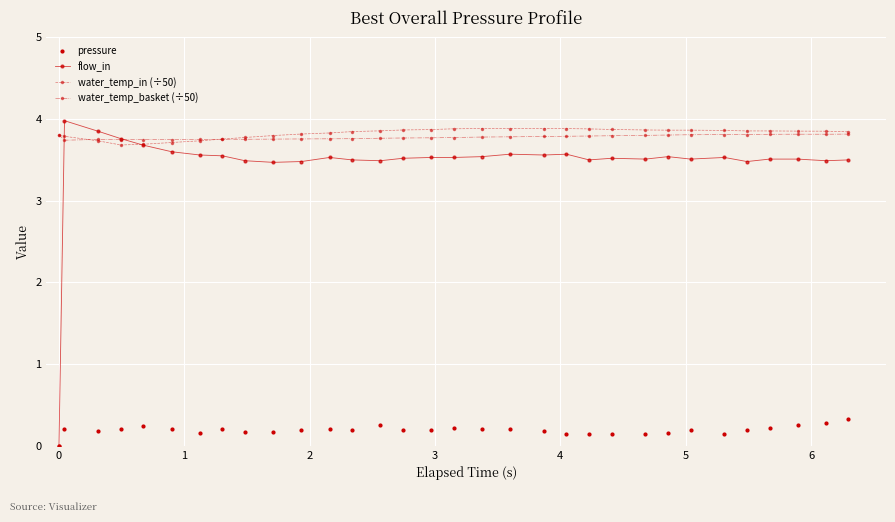

True or false: water_temp_in (÷50) and pressure cross at least once.

False